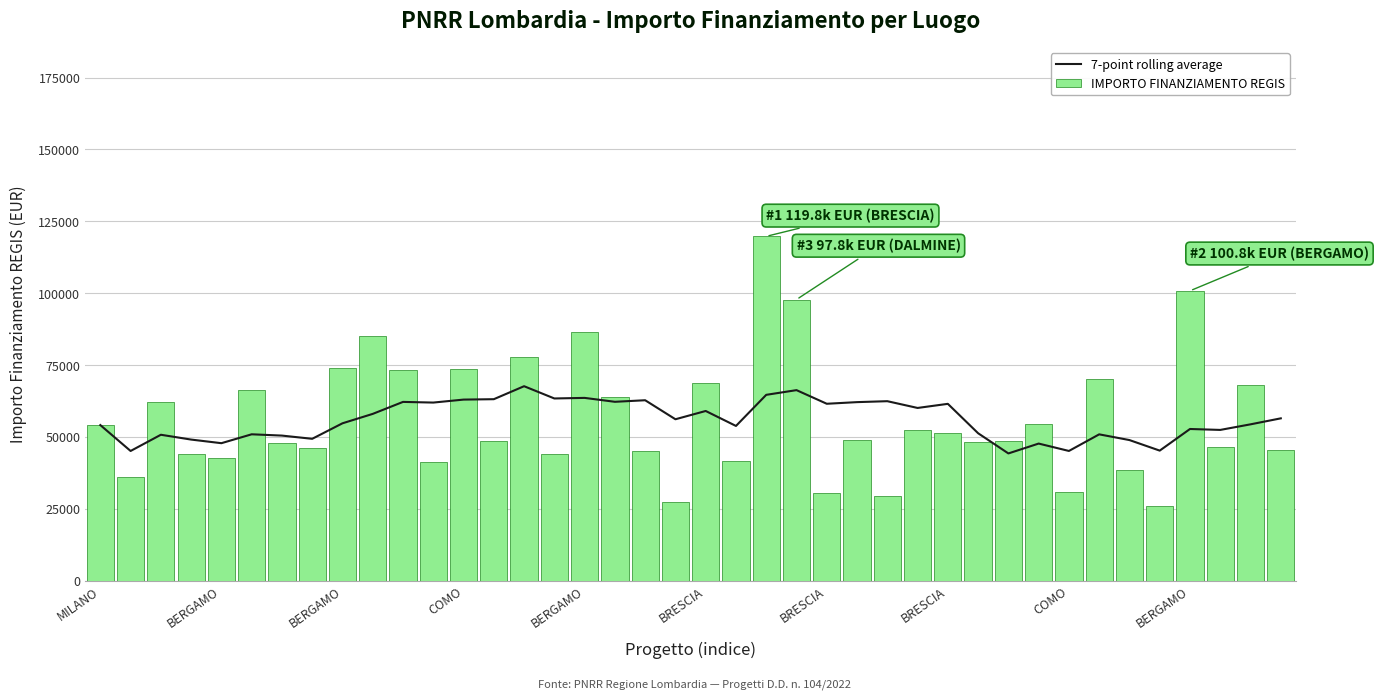

What is the value of the IMPORTO FINANZIAMENTO REGIS bar at the 36th from the left?

25842.4